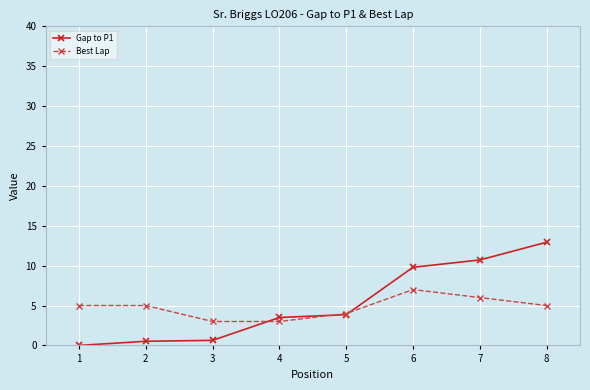

Is the value of Gap to P1 at 4 greater than the value of Best Lap at 1?

No